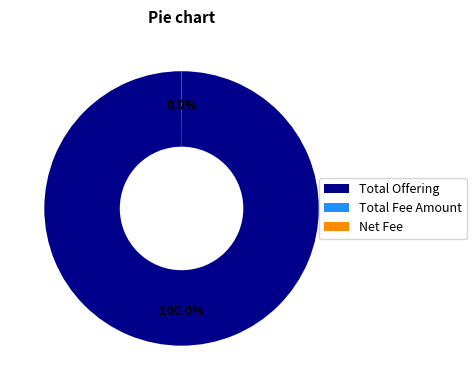

Which slice represents more than half of the pie?

Total Offering